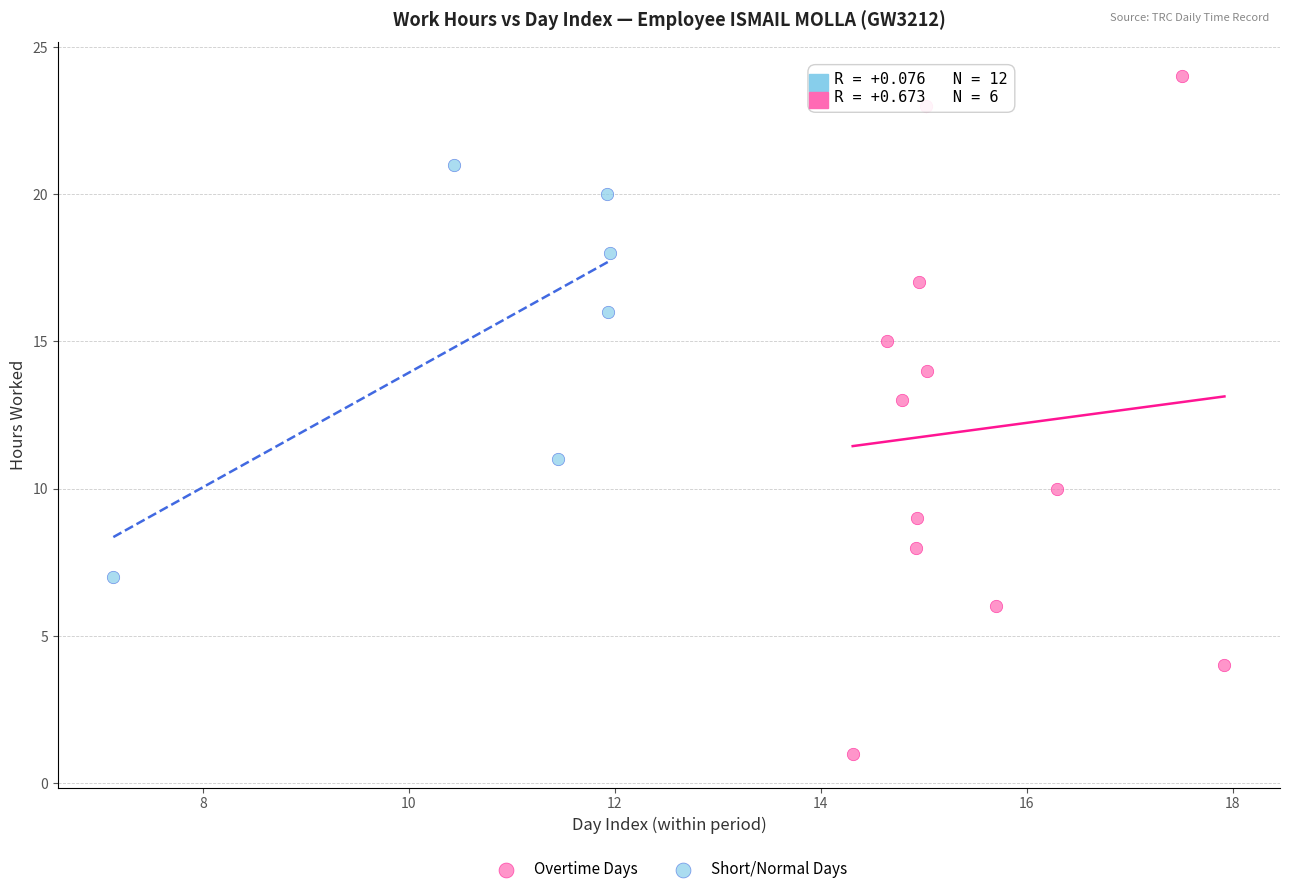

Which series has the widest spread of Y values?

Overtime Days